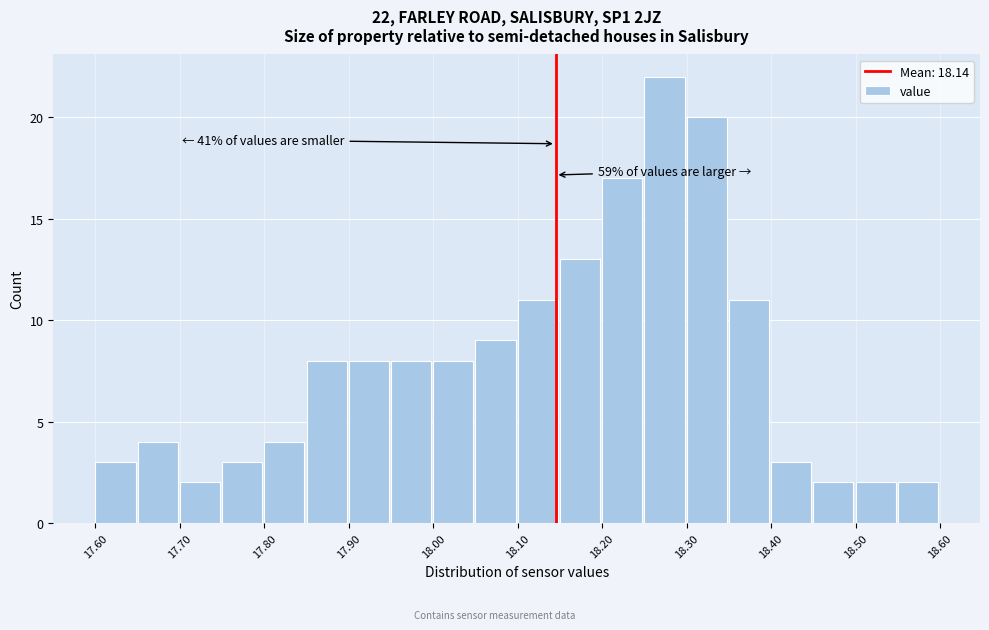

Over which range of the x-axis is the bar tallest?

18.25 to 18.30